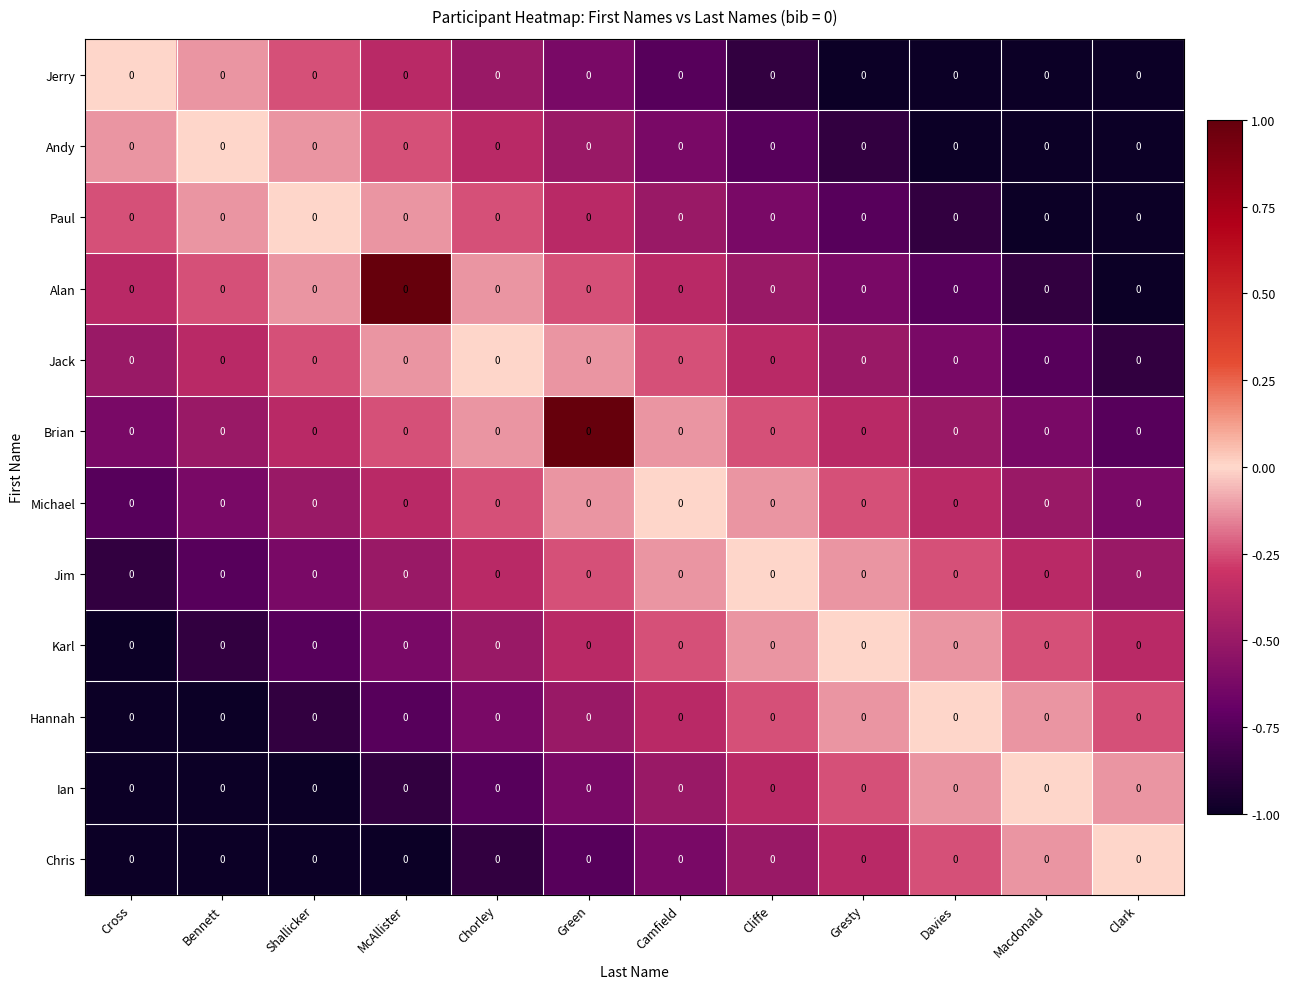

At Clark, list the series in order from smallest to largest.

Jerry, Andy, Paul, Alan, Jack, Brian, Michael, Jim, Karl, Hannah, Ian, Chris